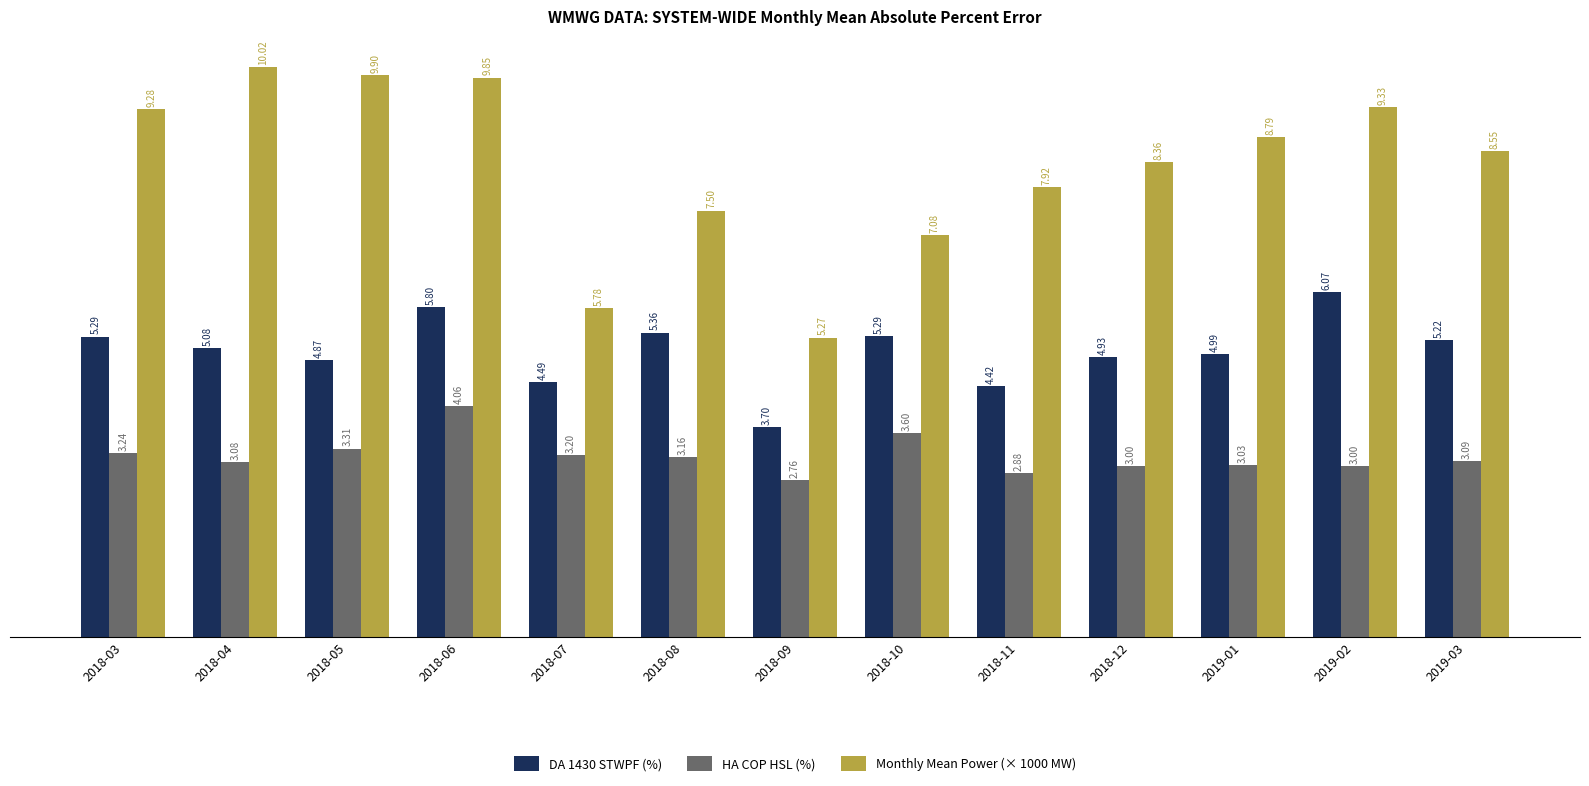

What is the label of the 12th bar from the right?

2018-04